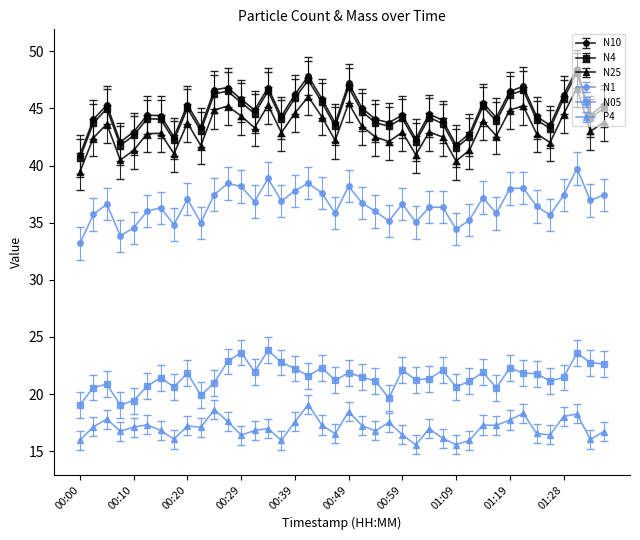

Does the chart display data point markers on the line(s)?

Yes